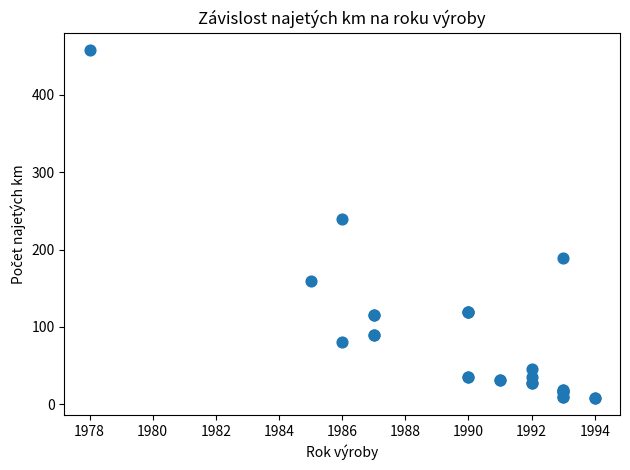

What Y value in the scatter plot is closest to 233?

239.0